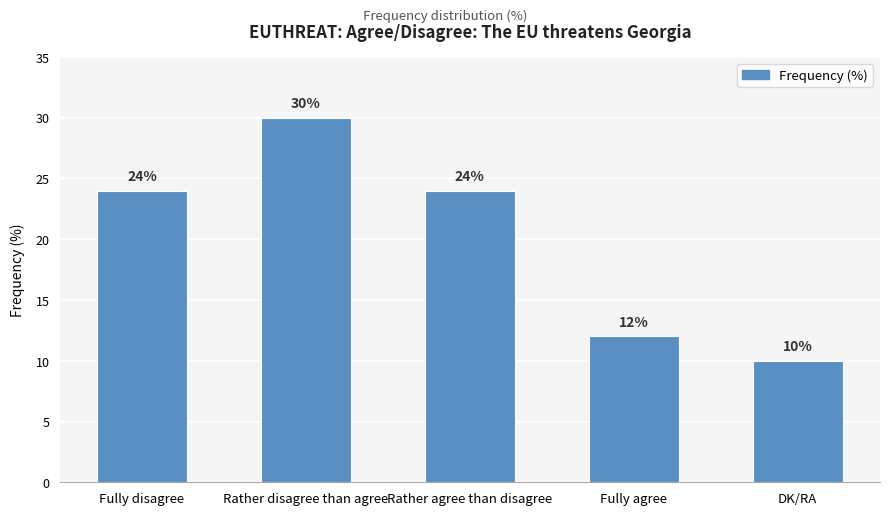

What is the value of the 3rd bar from the left?

24